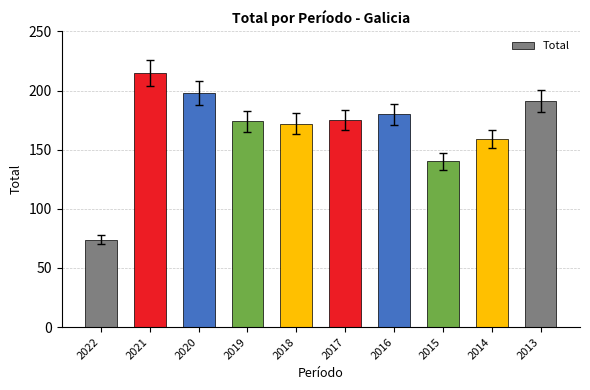

Which category has the highest value across all series?

2021